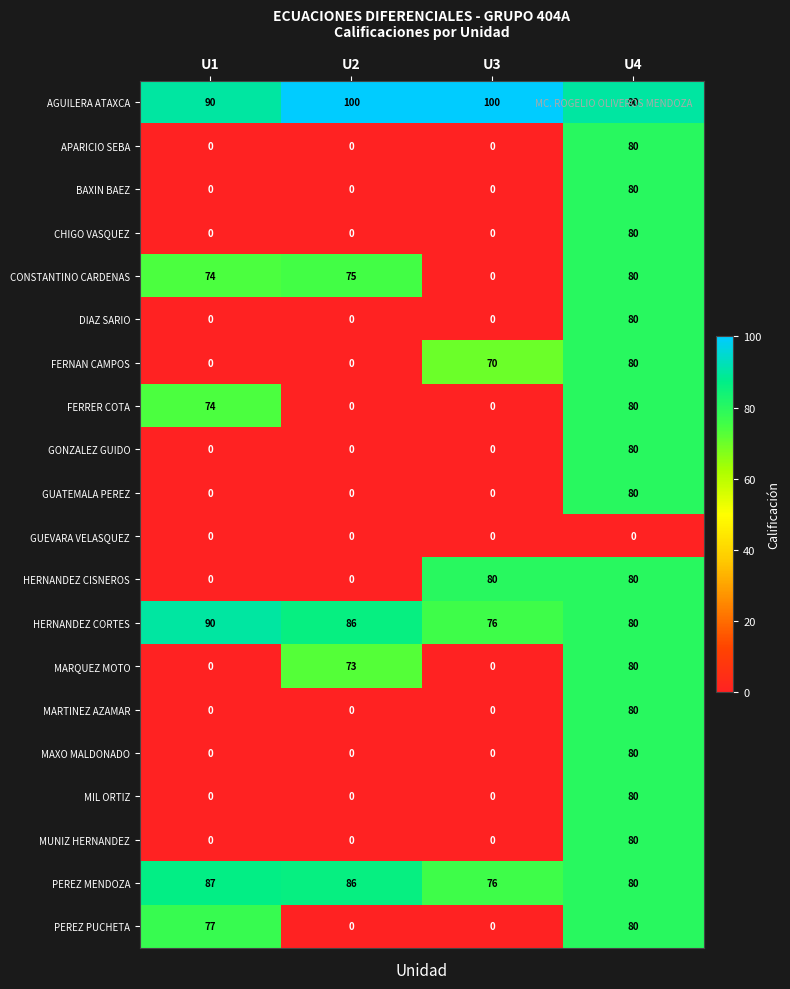

True or false: FERNAN CAMPOS has a value of 56 at U1.

False